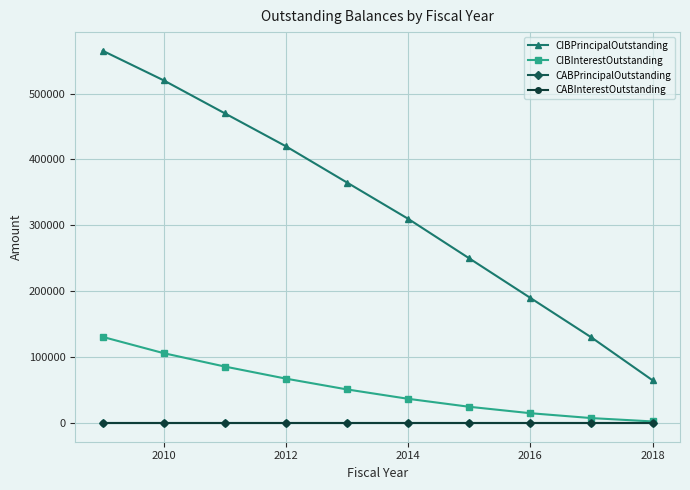

How many lines are shown in the chart?

4